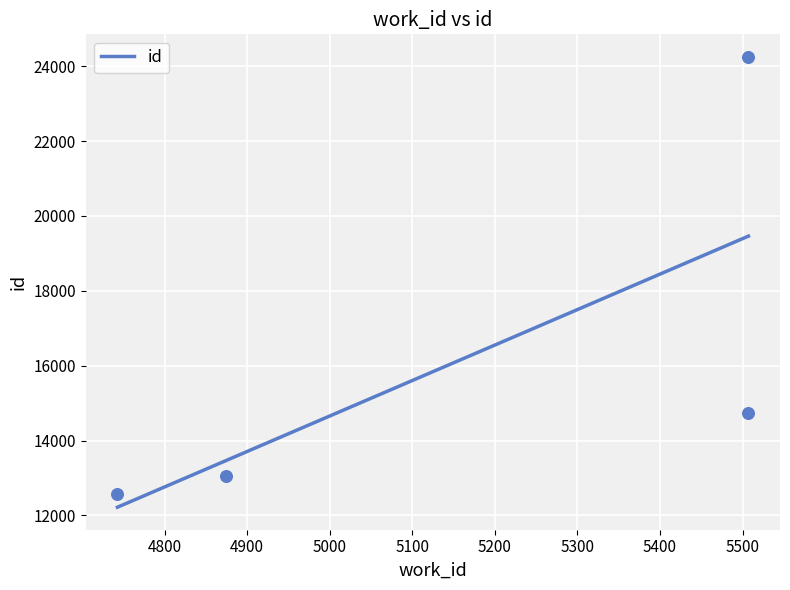

What is the change in value from 4743 to 5507?

+2184